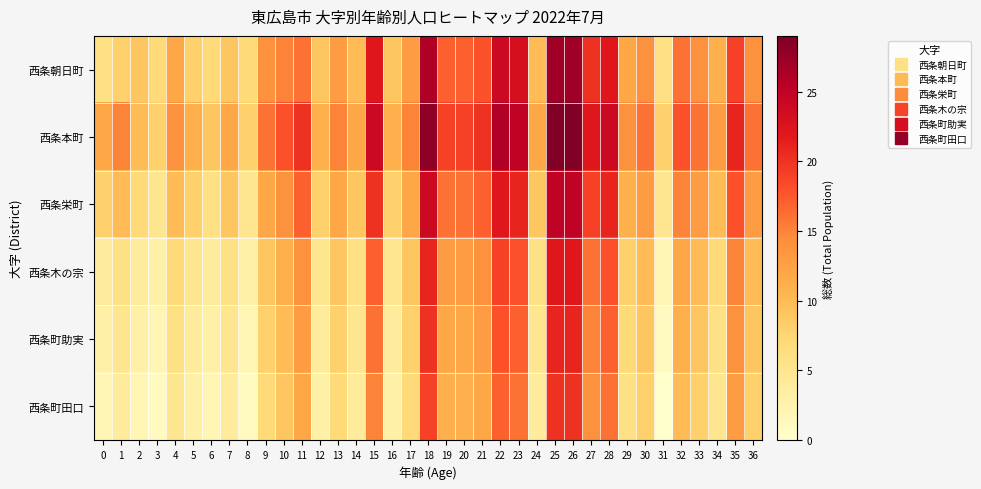

Rank the series by their maximum value, from highest to lowest.

西条本町, 西条朝日町, 西条栄町, 西条木の宗, 西条町助実, 西条町田口